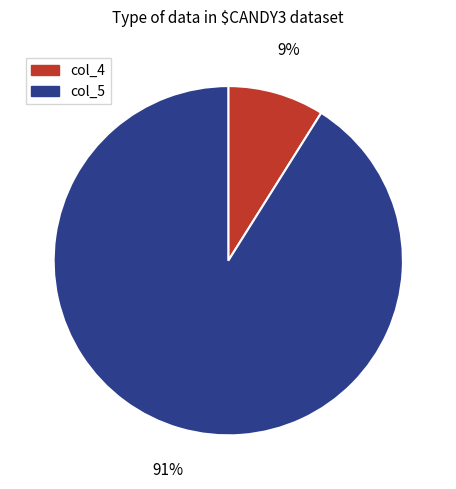

Which category has the smallest portion of the pie?

col_4